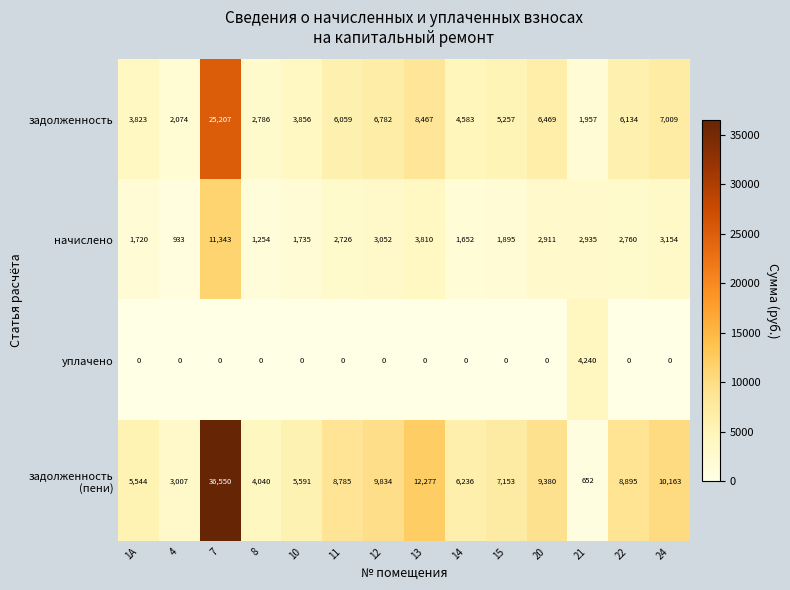

What is the spread (max minus min) of values at 11?

8785